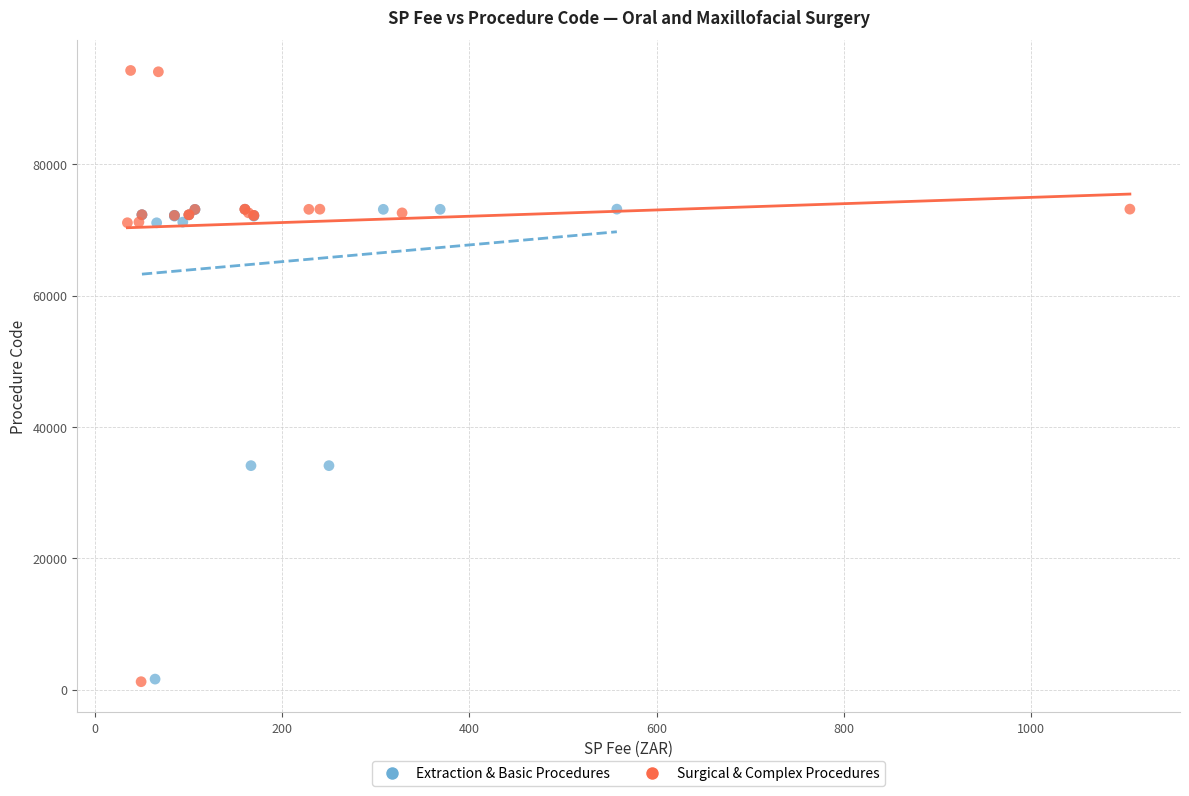

What are all the series names shown in the legend?

Extraction & Basic Procedures, Surgical & Complex Procedures